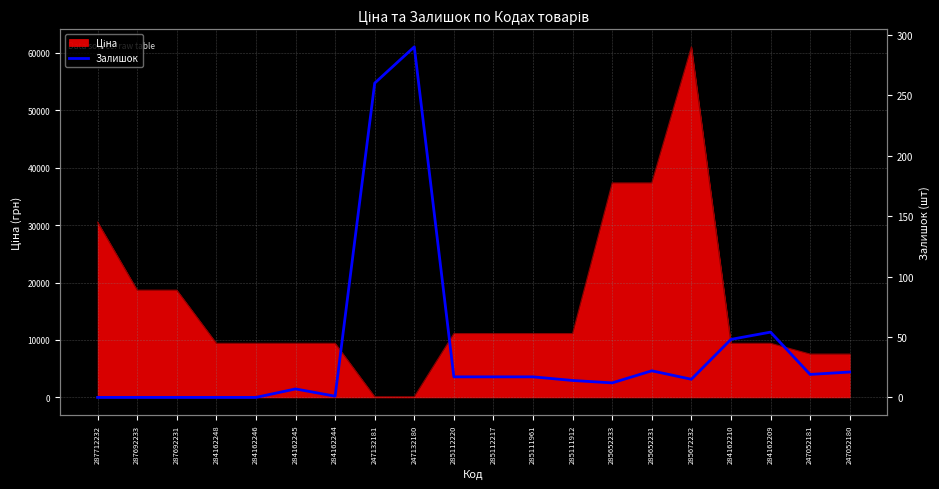

Does the chart have visible grid lines?

Yes